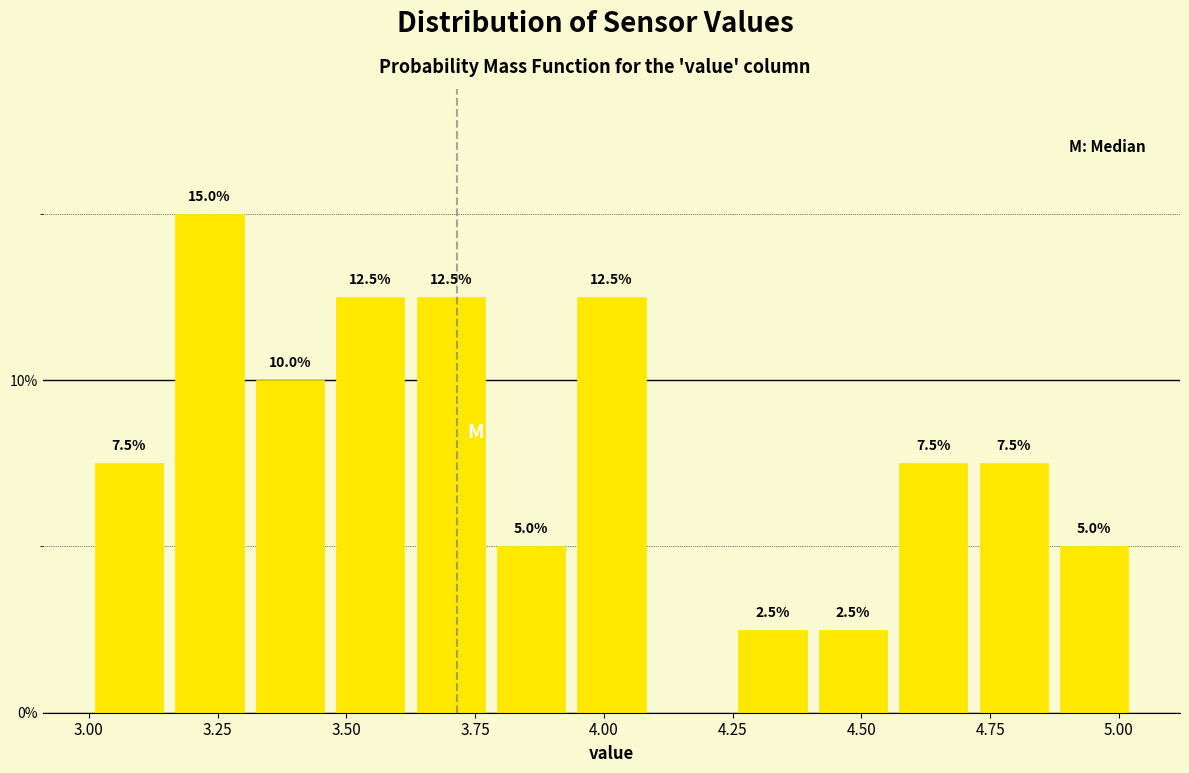

Read against the x-axis, roughly where is the centre of the tallest bar?

3.25